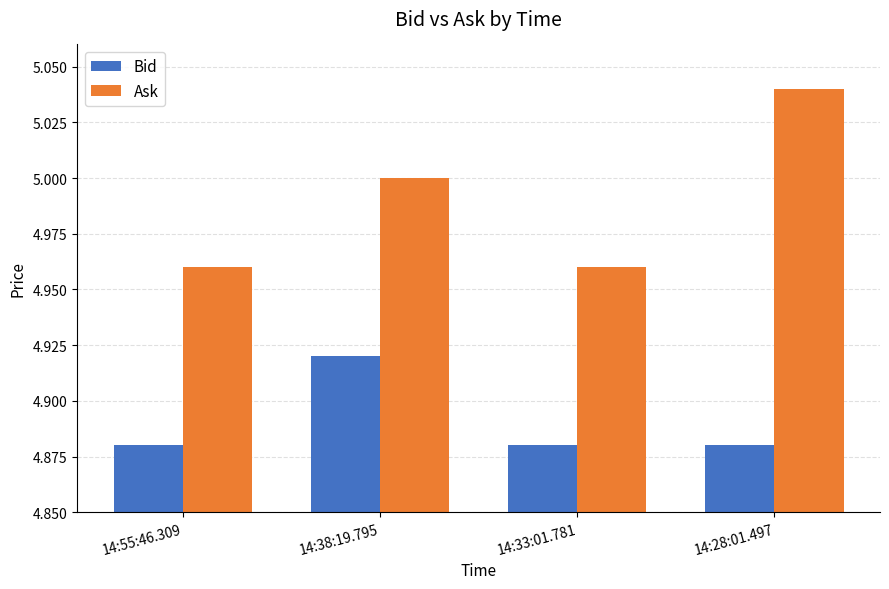

Which category has the highest value in the Ask series?

14:28:01.497